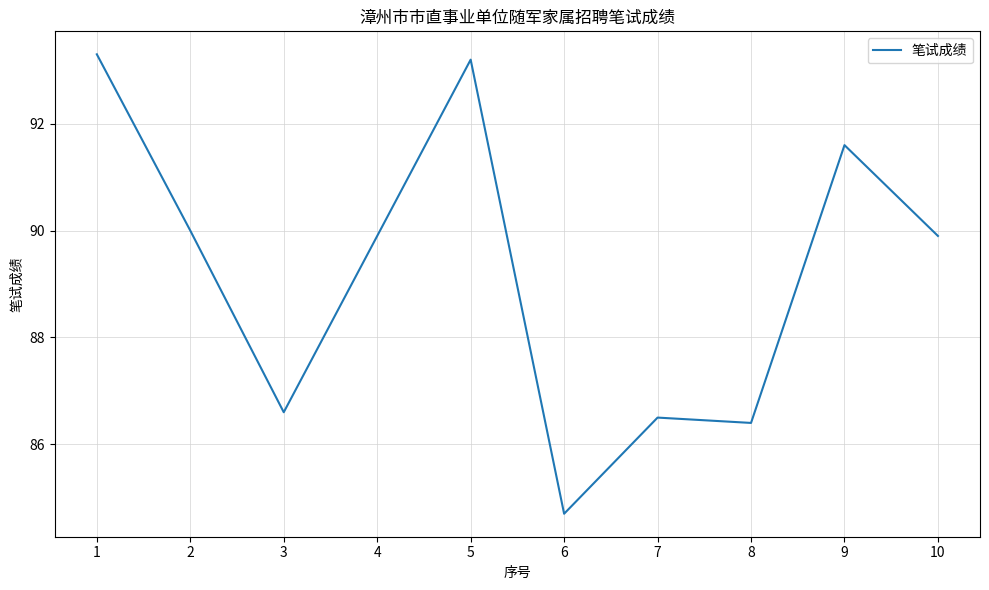

At which category does the chart reach its minimum across all series?

6